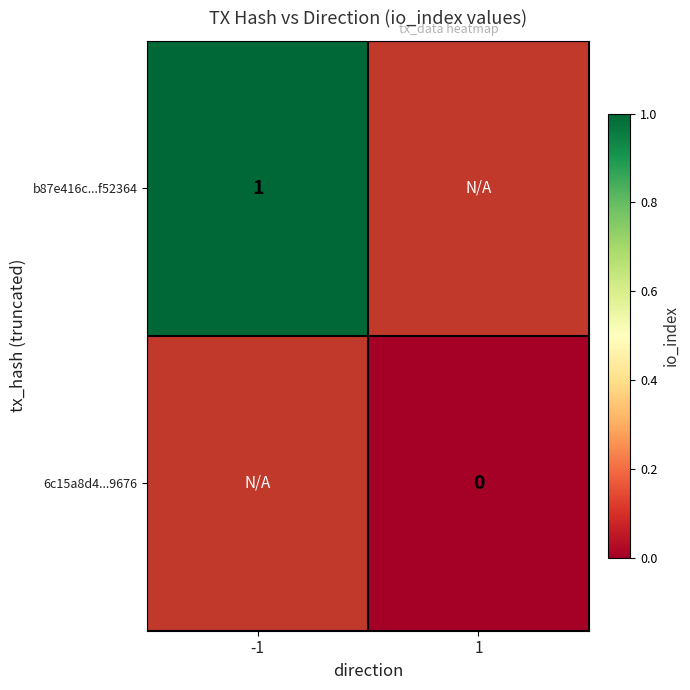

The b87e416c...f52364 series shows 1 at -1. True or false?

True